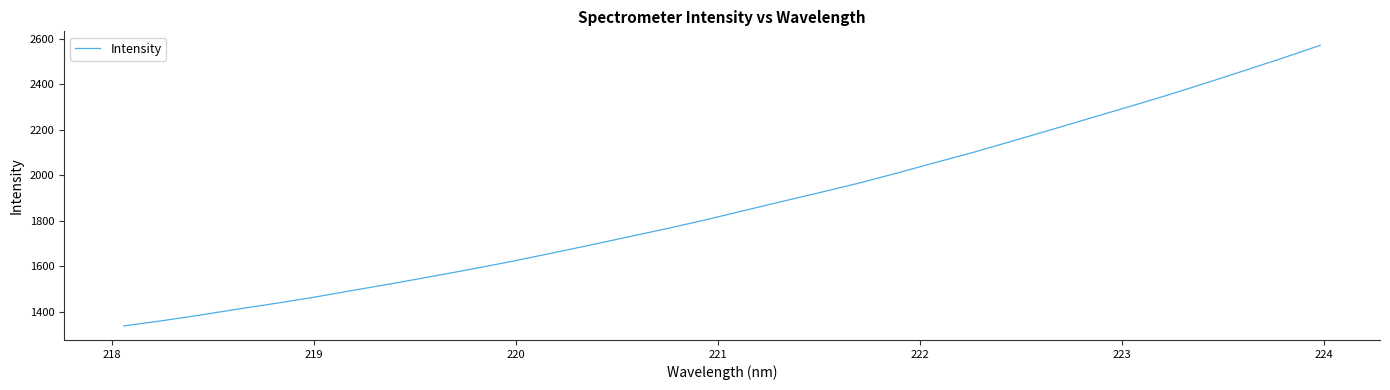

Does the chart display data point markers on the line(s)?

No